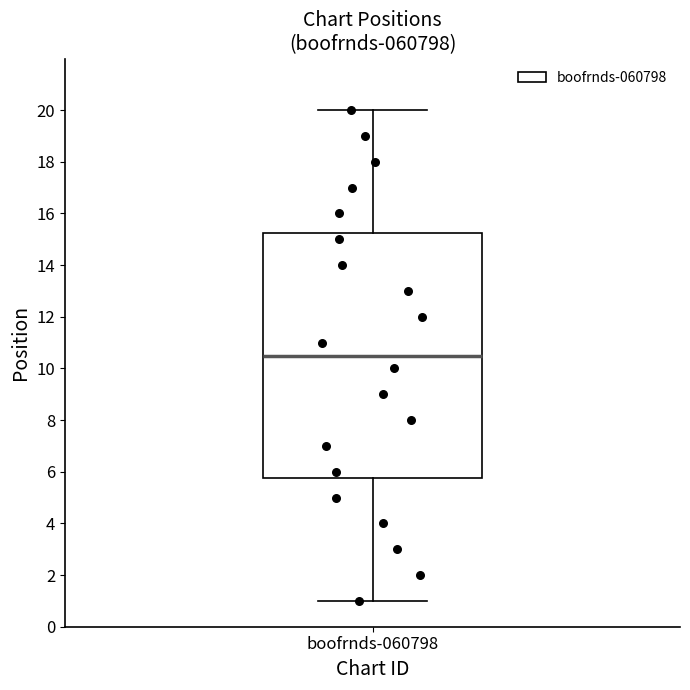

Where does the median line of the box for boofrnds-060798 sit on the y-axis? The values are not printed on the chart, so give them approximately, as read against the axis.

10.6